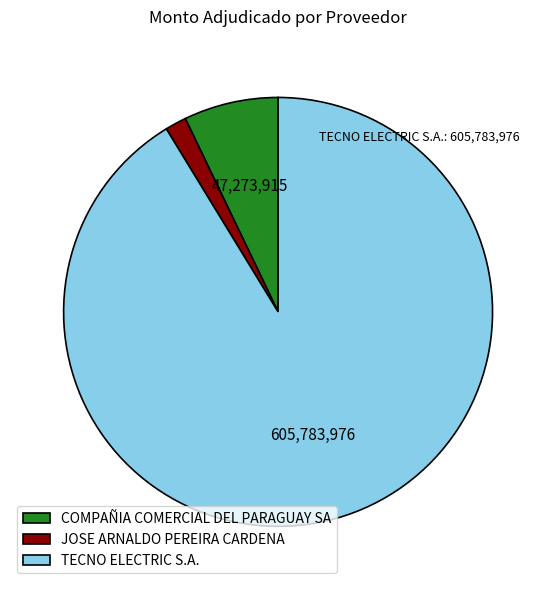

Which slice represents more than half of the pie?

TECNO ELECTRIC S.A.